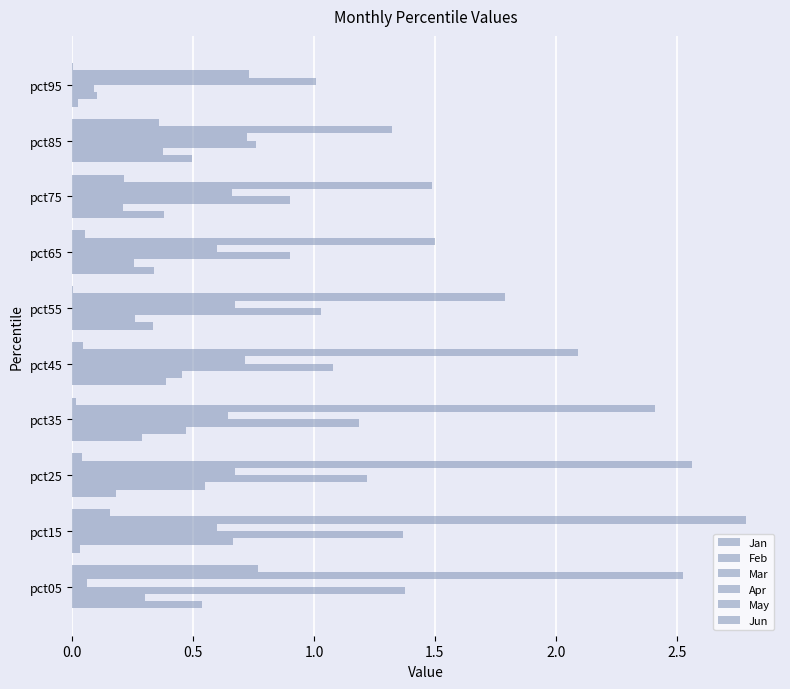

Which series has the largest range (max minus min)?

May